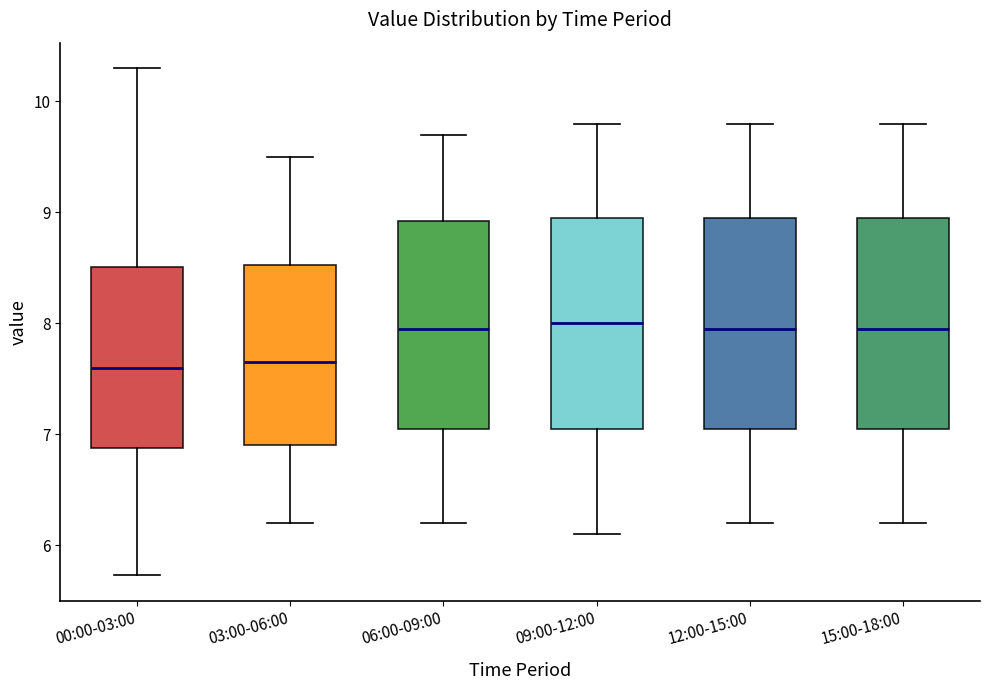

Where does the lower whisker of the box for 06:00-09:00 end on the y-axis? The values are not printed on the chart, so give them approximately, as read against the axis.

6.2